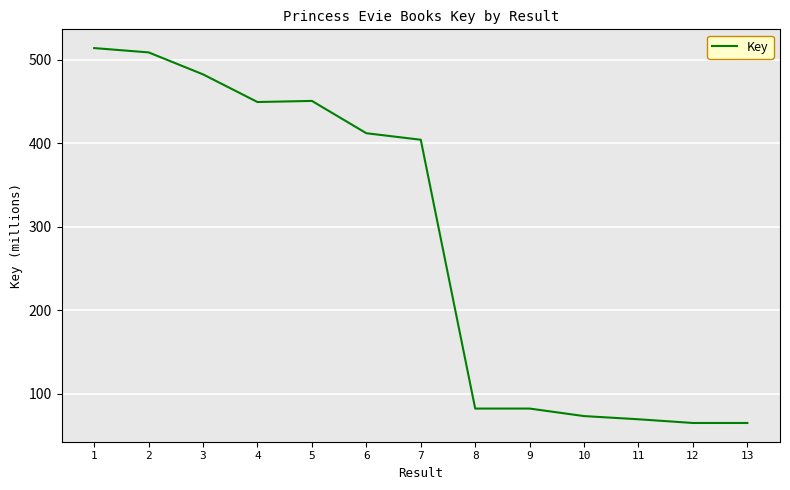

At which label does the data first exceed 404?

1